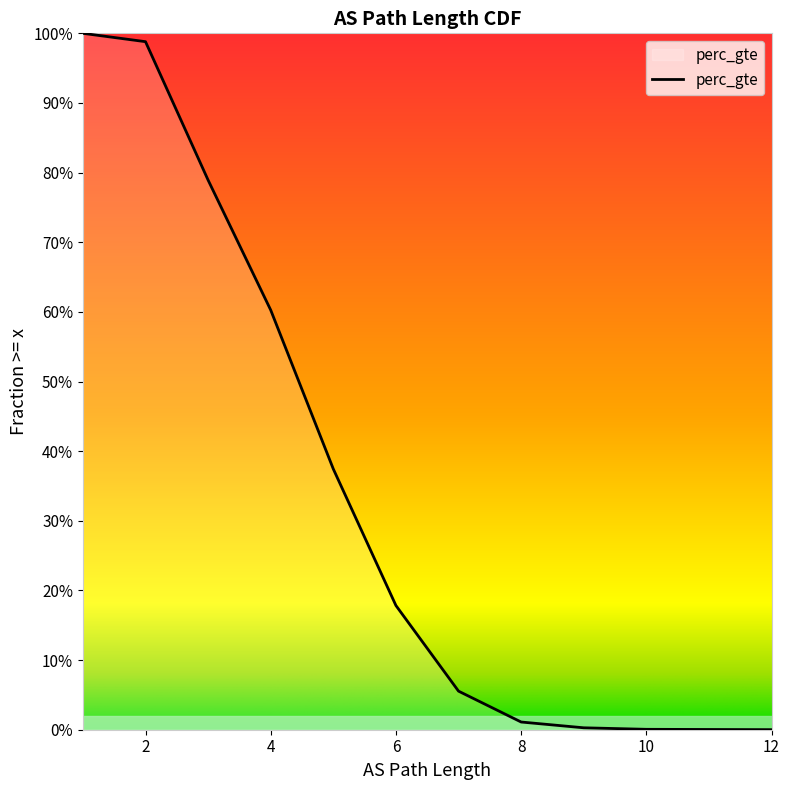

The value at 12 is 0.0. True or false?

True